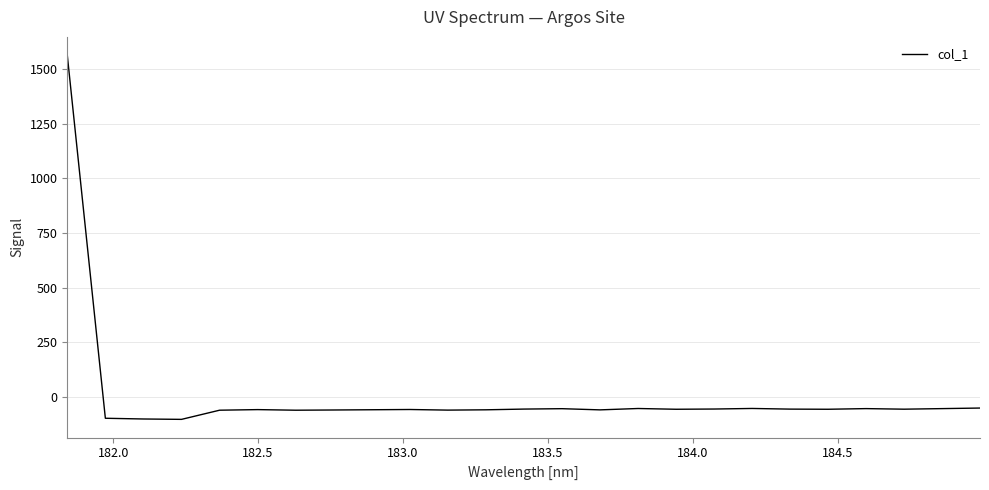

What is the difference between the maximum and minimum values?

1665.3